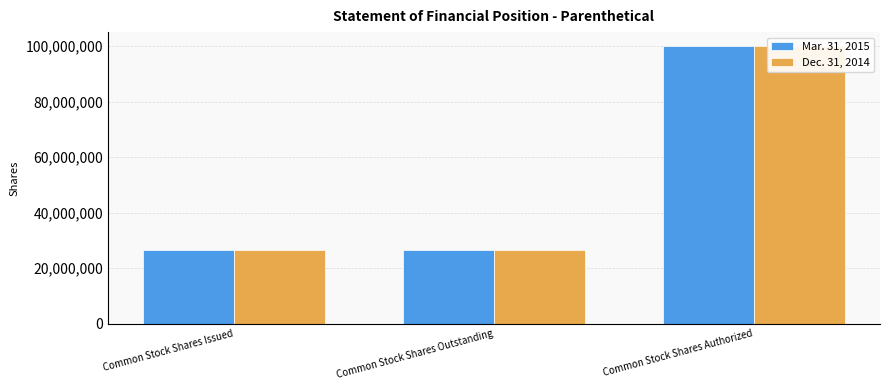

List the series in order of their peak value, lowest first.

Mar. 31, 2015, Dec. 31, 2014